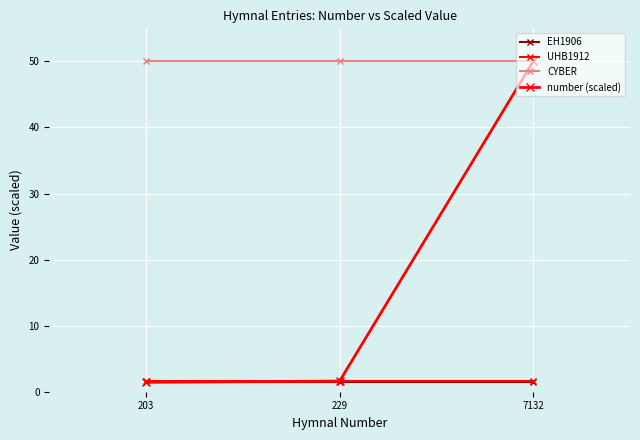

Rank the series by their maximum value, from lowest to highest.

EH1906, UHB1912, CYBER, number (scaled)